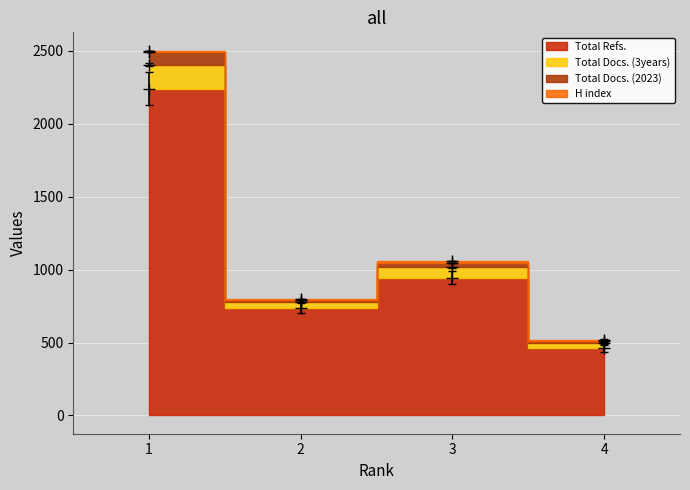

Is it true that Total Refs. equals 460.0 at 4?

True